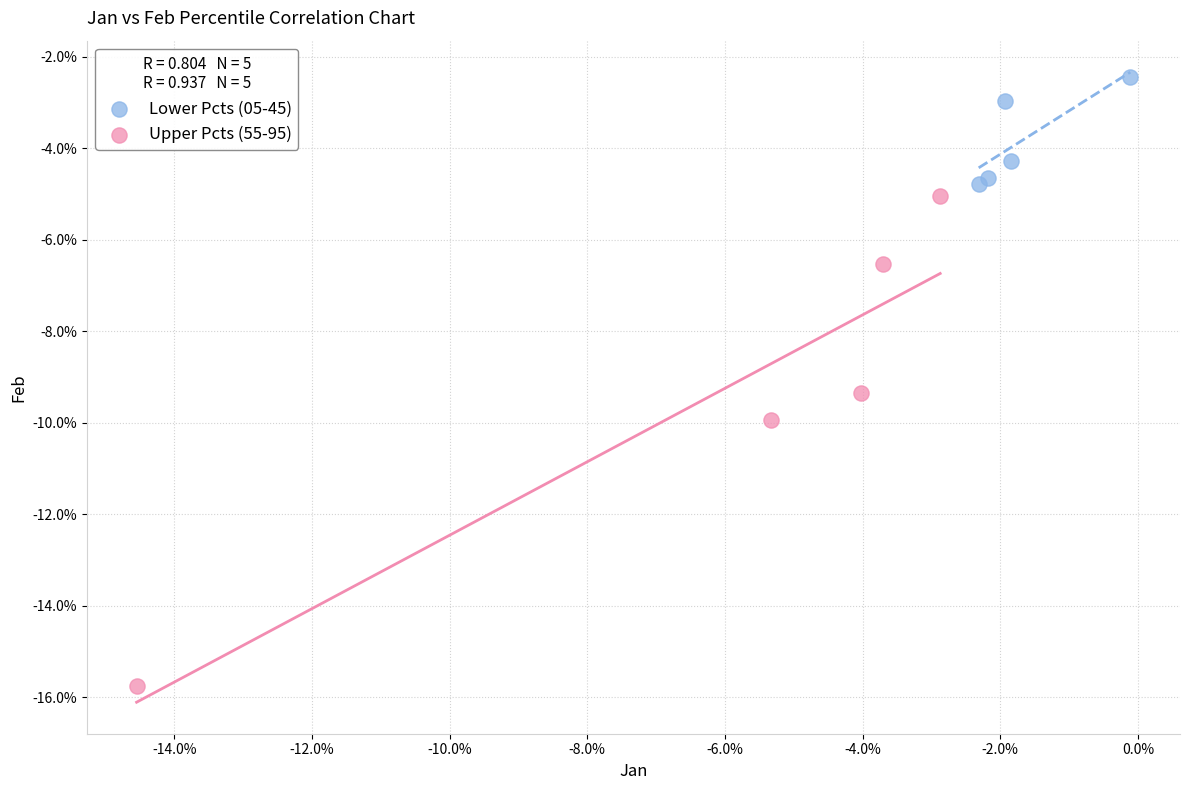

Which series has the largest Y range (max minus min)?

Upper Pcts (55-95)